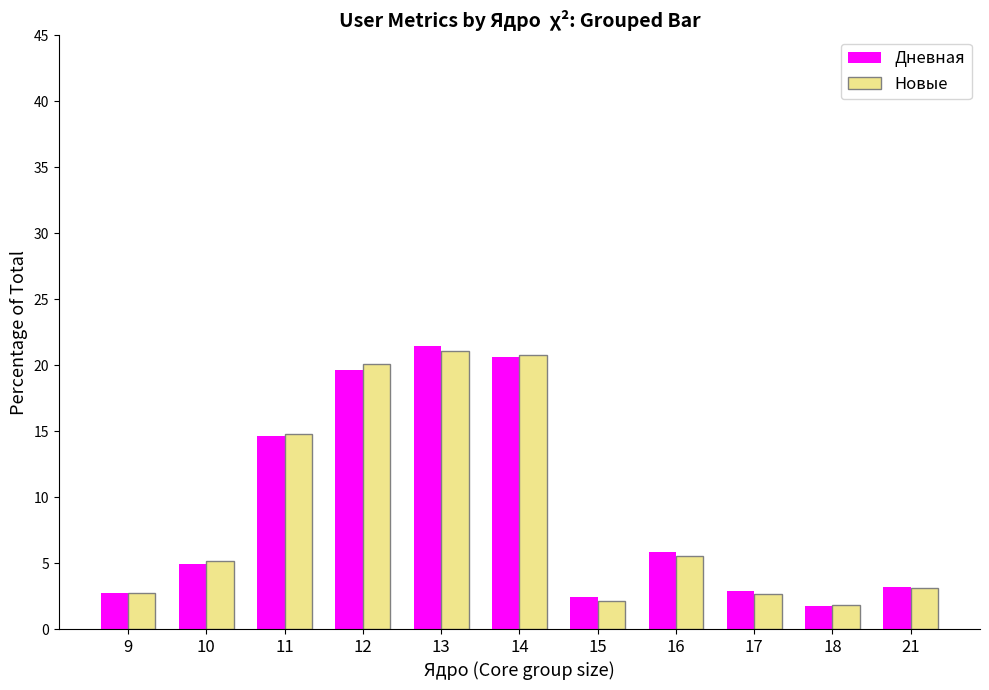

Which category has the highest value across all series?

13